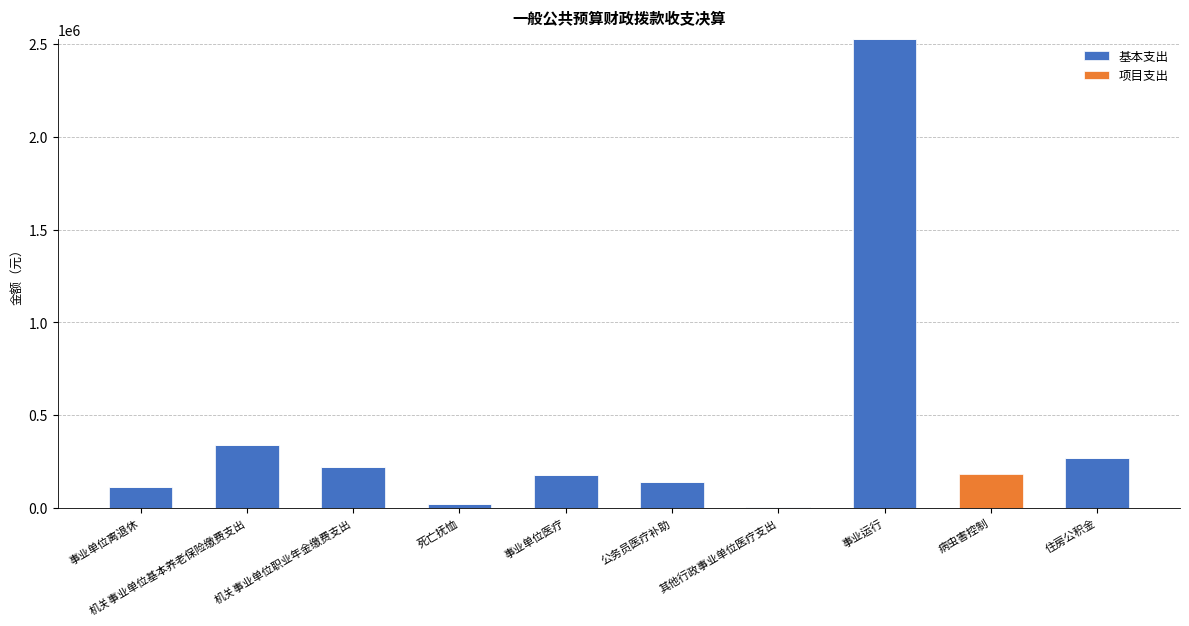

Read the 基本支出 value at 住房公积金.

269671.0